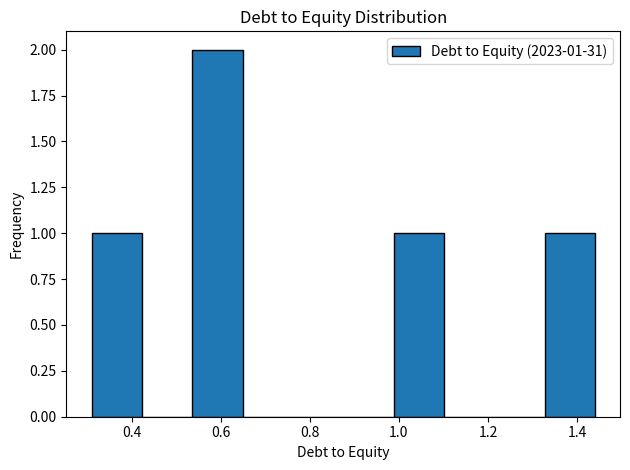

Over which range of the x-axis is the bar tallest?

0.54 to 0.64